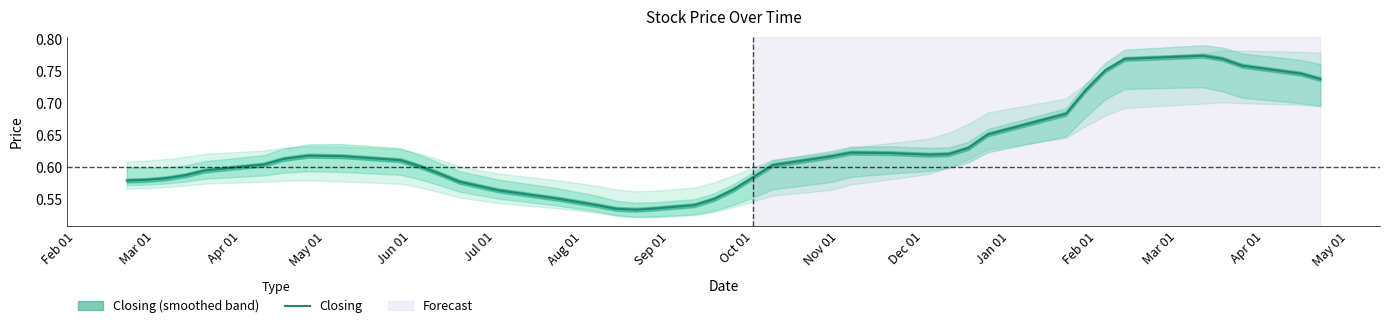

Count the values in the range 0 to 1.

40